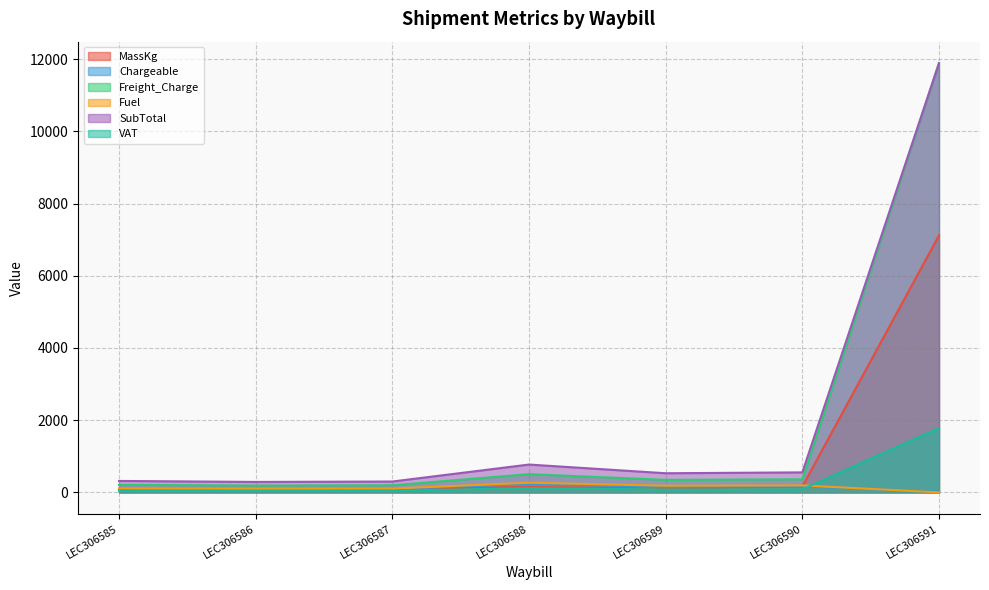

Reading left to right, extract all data points from this chart.

MassKg: 92.0	83.0	90.0	148.0	100.0	161.0	7119.0
Chargeable: 92.0	84.0	90.0	231.0	154.0	161.0	12.0
Freight_Charge: 206.7	188.8	196.2	503.5	346.1	361.8	11891.1
Fuel: 109.5	100.0	103.9	266.8	183.3	191.7	0.0
SubTotal: 316.3	288.8	300.1	770.3	529.4	553.5	11891.1
VAT: 47.4	43.3	45.0	115.5	79.4	83.0	1783.7